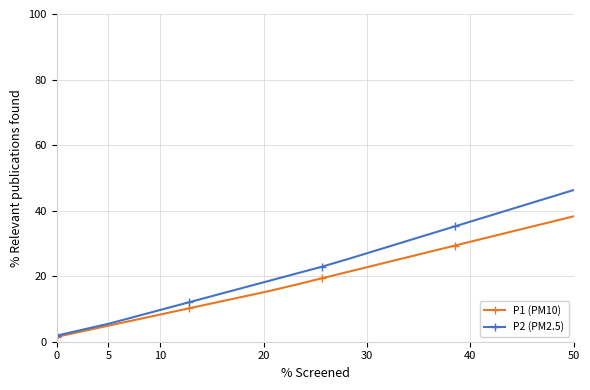

What is the value of the P2 (PM2.5) point at the 19th from the left?

42.6